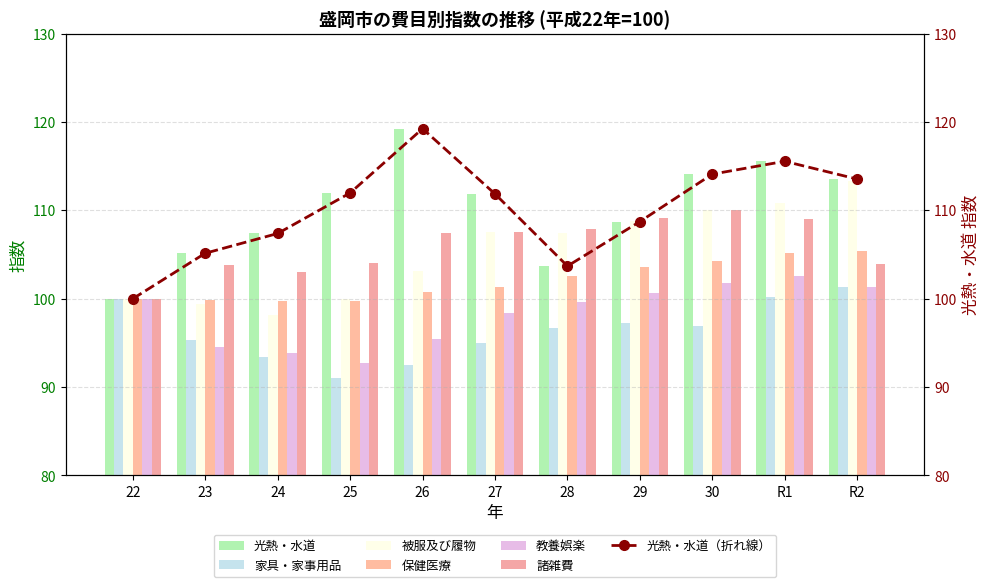

At which category is the sum across all series the highest?

R1